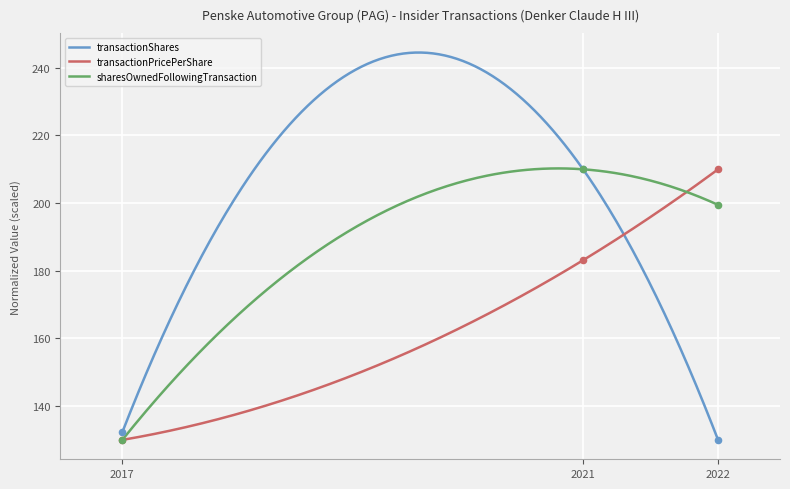

Which series contains the lowest Y value?

transactionShares